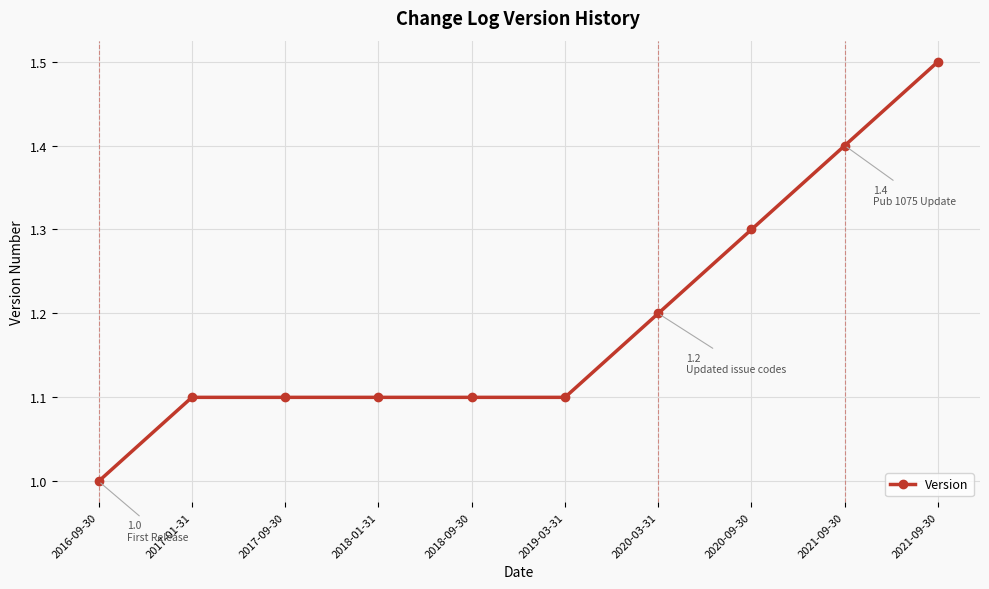

At which label is the value closest to 1?

2016-09-30